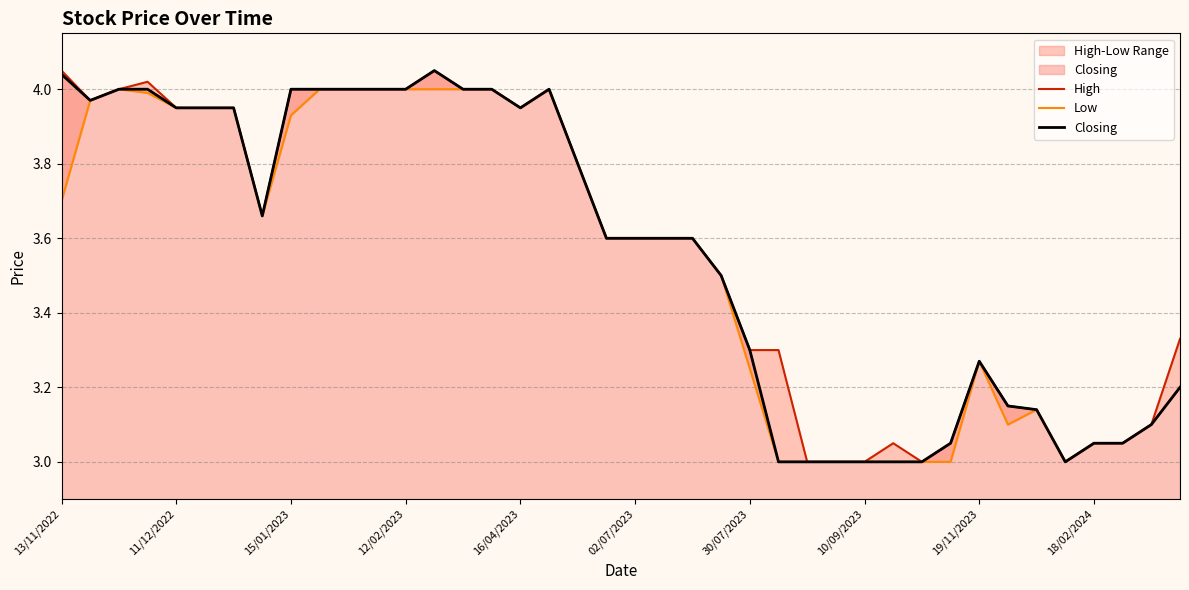

The value of Closing at 02/07/2023 is 3.6. True or false?

True